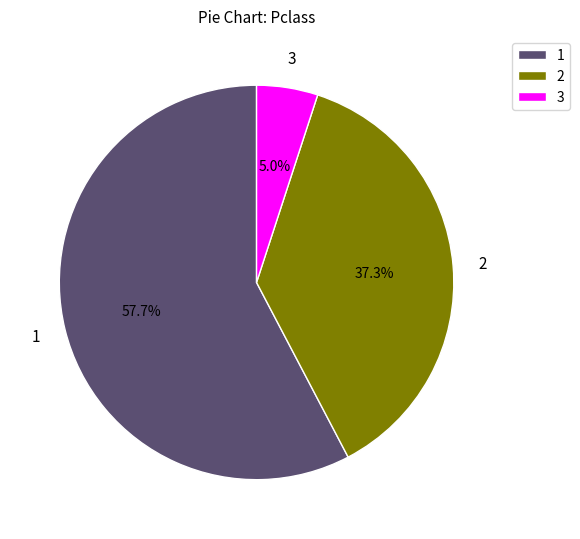

Approximately how many times larger is the value at 1 compared to 3?

11.5